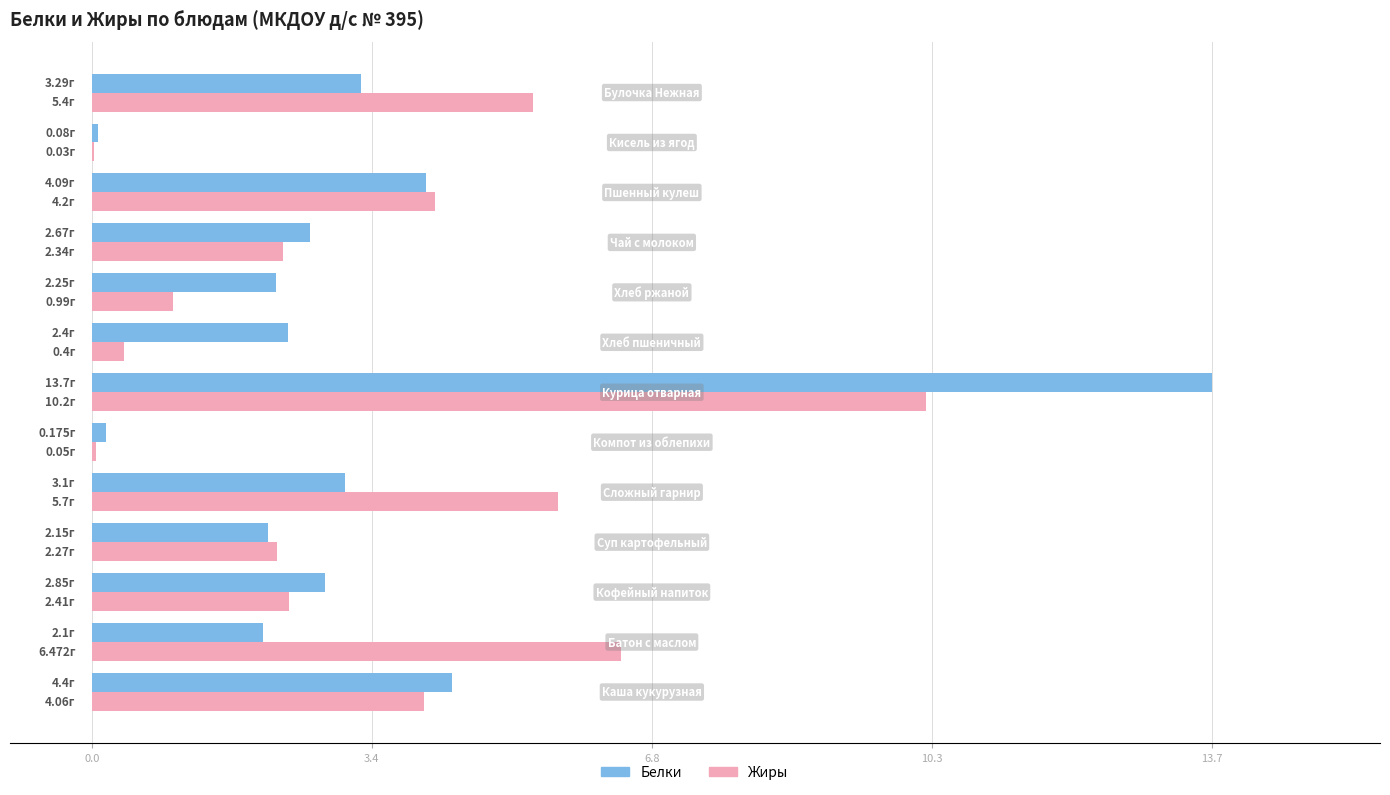

What is the sum of all Жиры values?

44.5